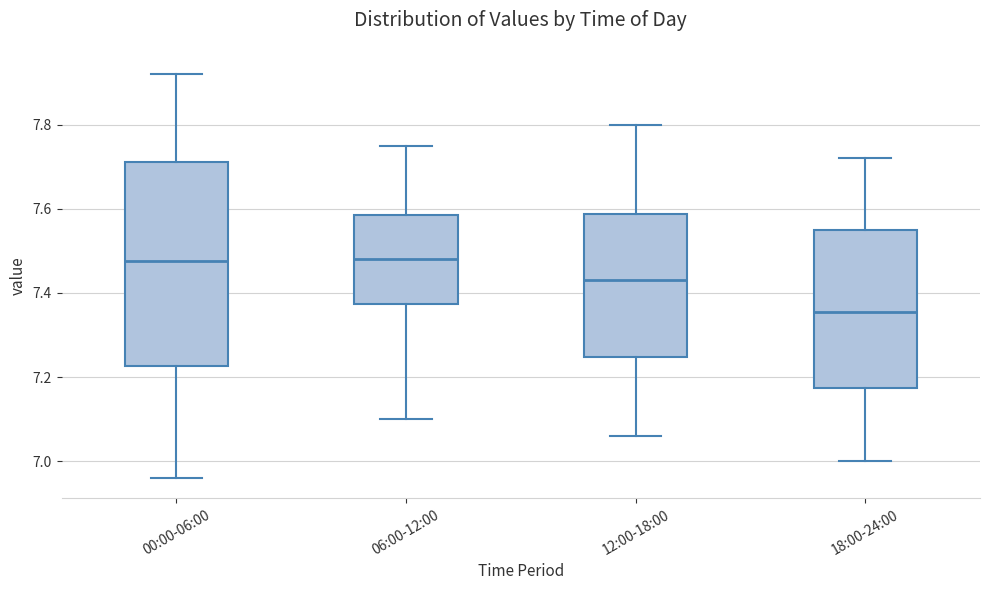

Where is the lower edge of the box for 12:00-18:00 on the y-axis? The values are not printed on the chart, so give them approximately, as read against the axis.

7.24